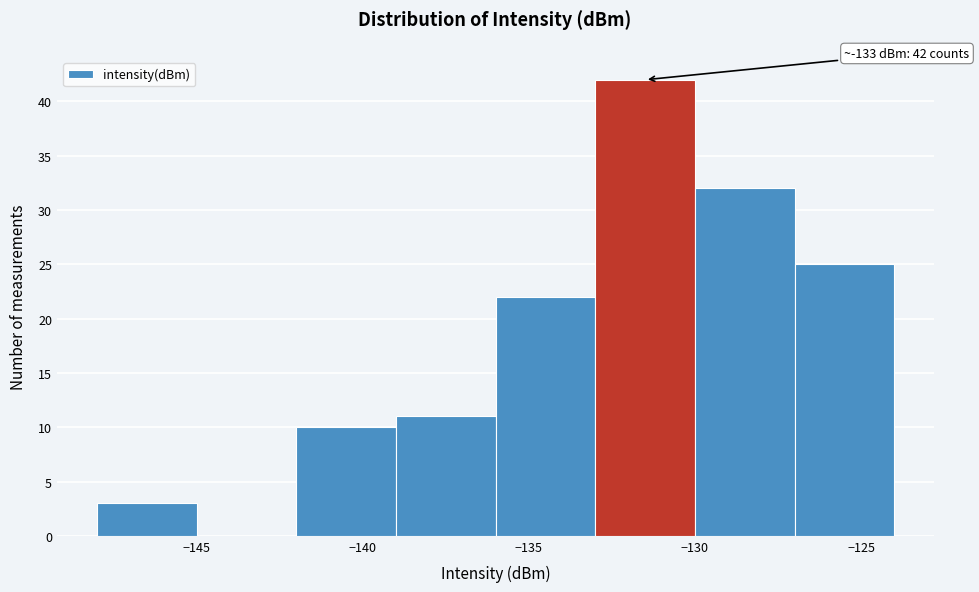

Over which range of the x-axis is the bar tallest?

-133 to -130